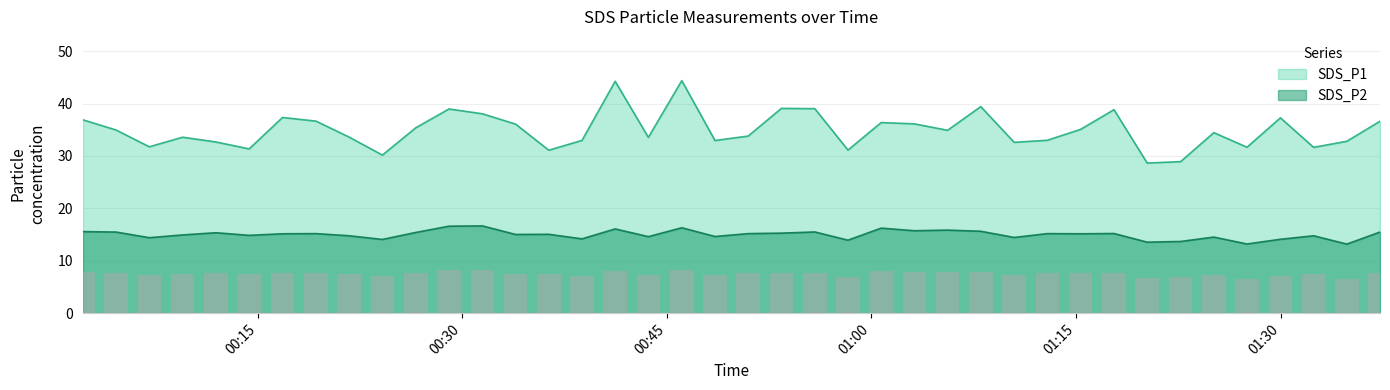

Reading right to left, transcribe all the data shown in this chart.

SDS_P1: 36.6	32.8	31.6	37.3	31.7	34.5	28.9	28.6	38.8	35.1	33.0	32.6	39.4	34.9	36.1	36.4	31.1	39.0	39.1	33.8	33.0	44.4	33.5	44.2	33.0	31.1	36.1	38.0	39.0	35.4	30.2	33.6	36.6	37.4	31.4	32.7	33.6	31.8	35.0	36.9
SDS_P2: 15.5	13.2	14.8	14.1	13.2	14.5	13.7	13.6	15.2	15.2	15.2	14.4	15.6	15.8	15.7	16.2	13.9	15.5	15.3	15.2	14.6	16.3	14.6	16.1	14.2	15.1	15.0	16.6	16.6	15.4	14.1	14.8	15.2	15.2	14.8	15.3	14.9	14.4	15.5	15.6